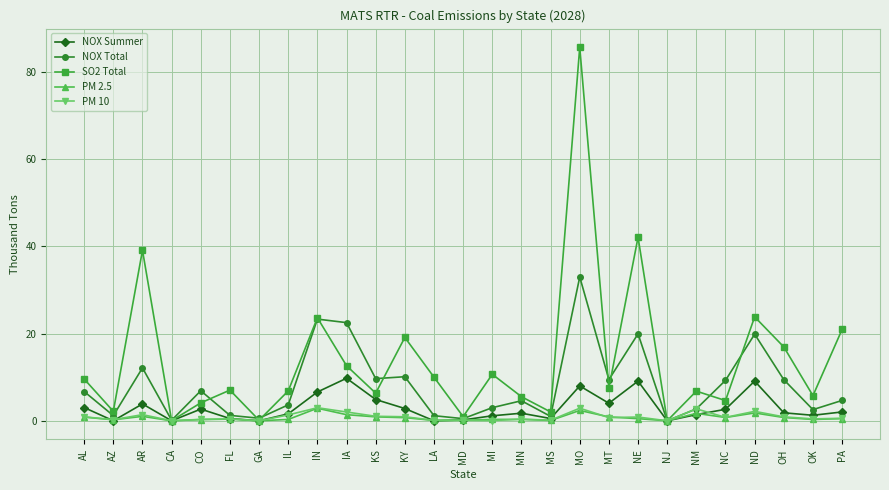

What is the value of the PM 2.5 point at the 19th from the left?

0.9